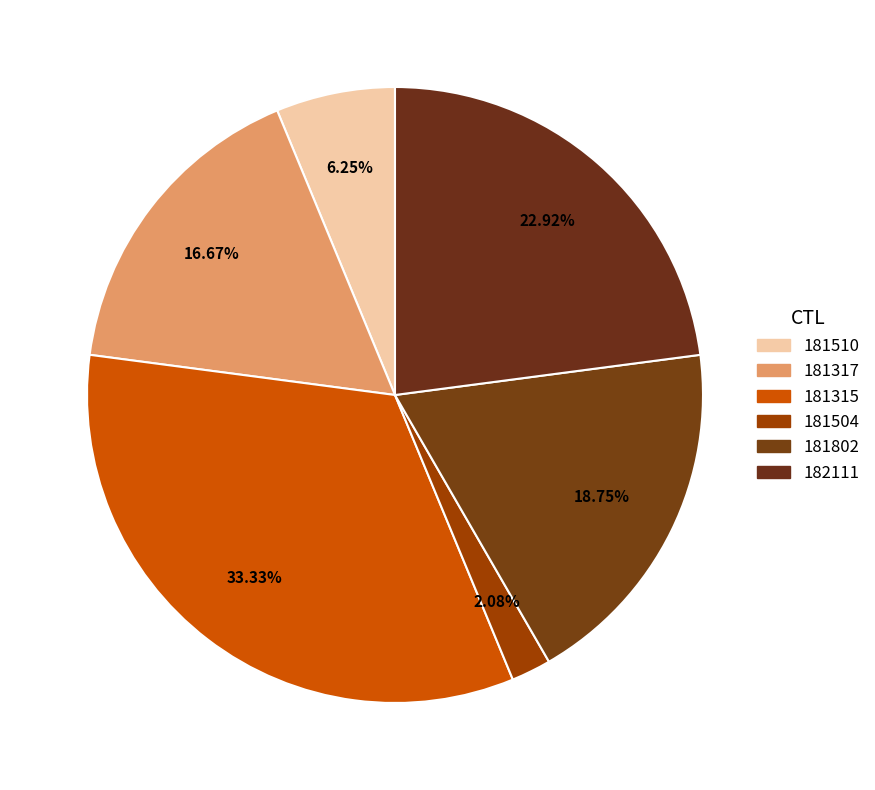

Which slice is the largest?

181315